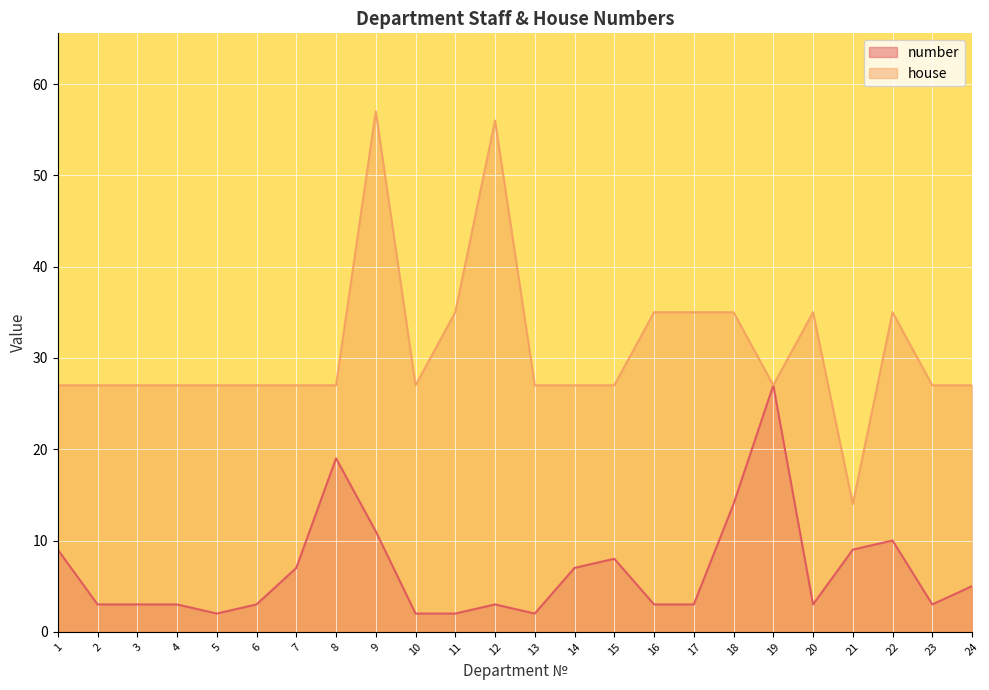

True or false: number and house cross at least once.

False